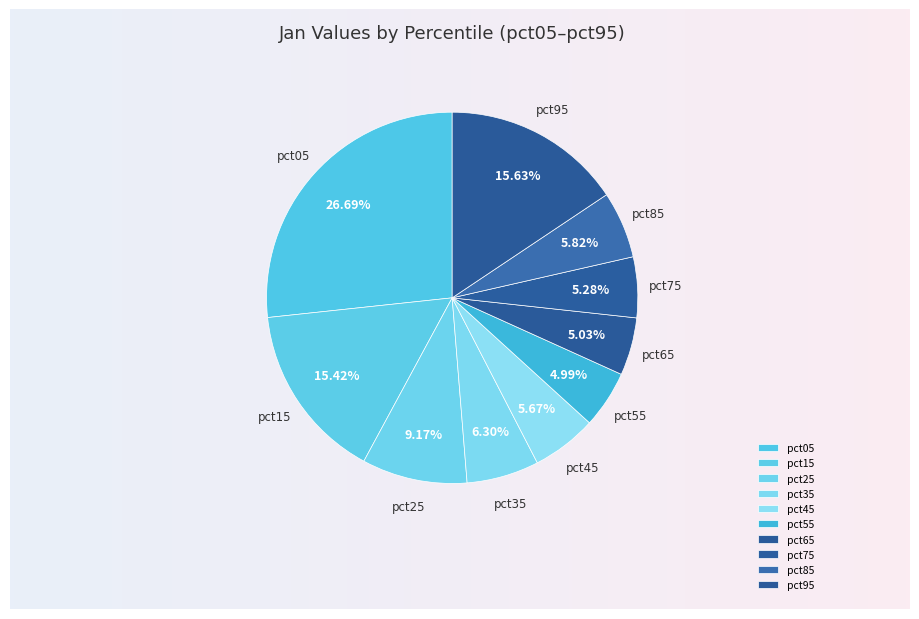

Which slice is the smallest?

pct55